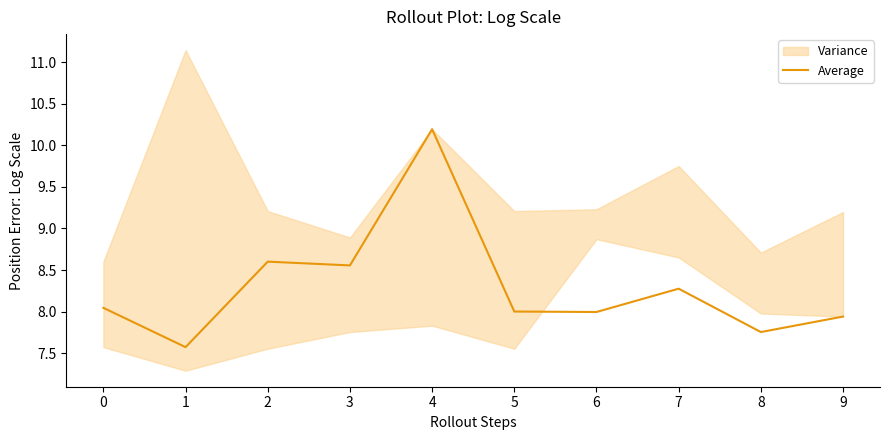

What is the change in value from 1 to 6?

+0.4